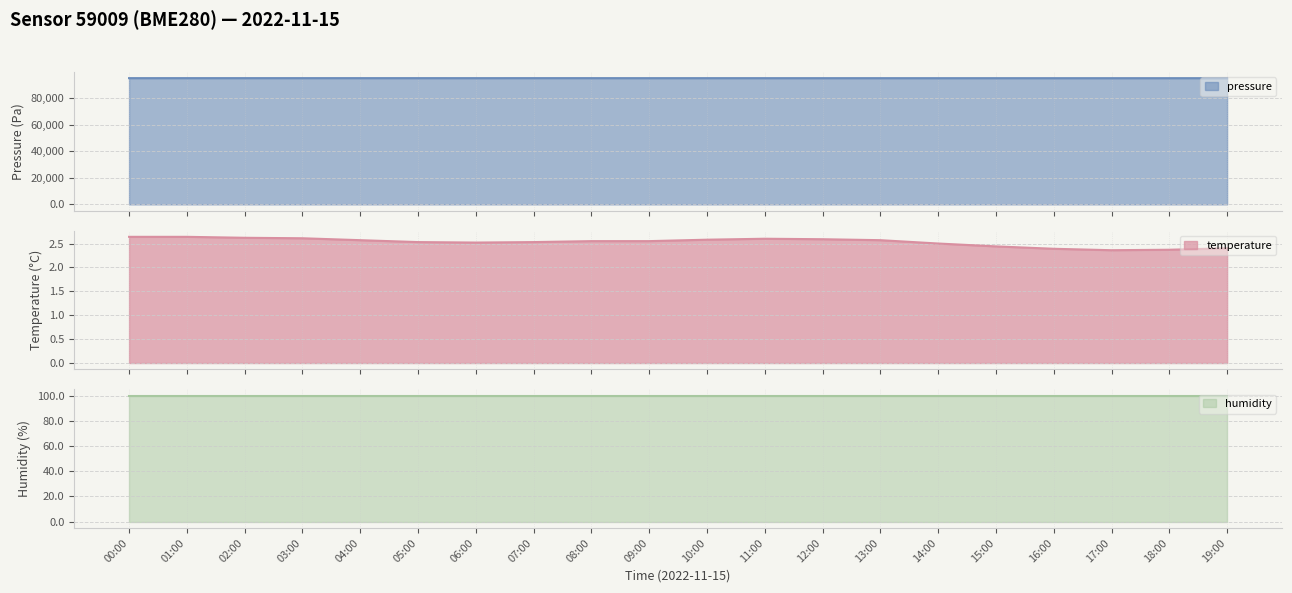

True or false: pressure and temperature intersect in this chart.

False